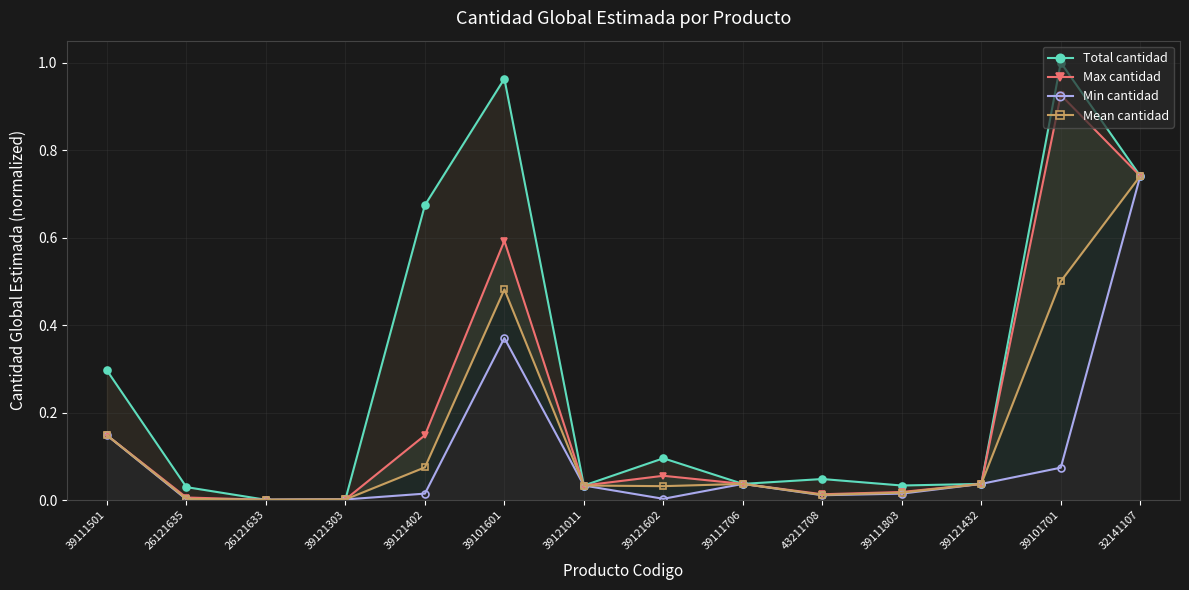

What is the maximum value shown in the chart?

1.0